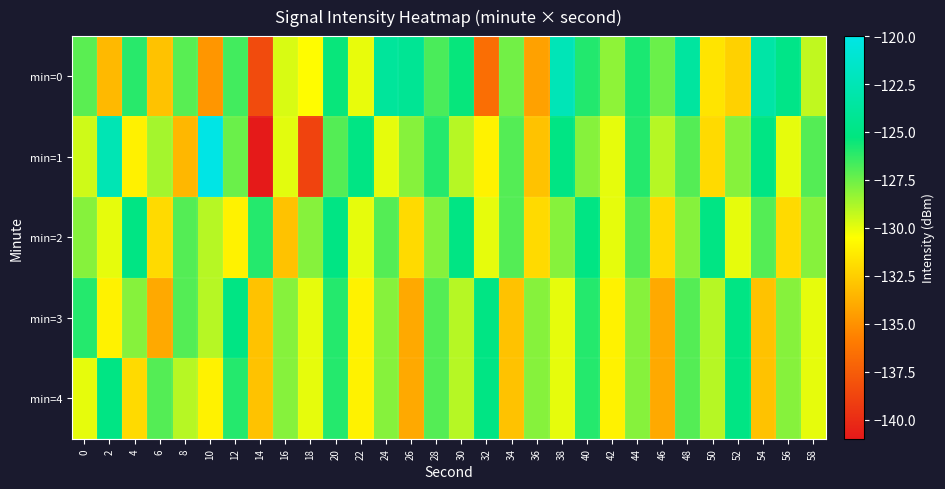

Rank the series at 32 from highest to lowest value.

min=3, min=4, min=2, min=1, min=0